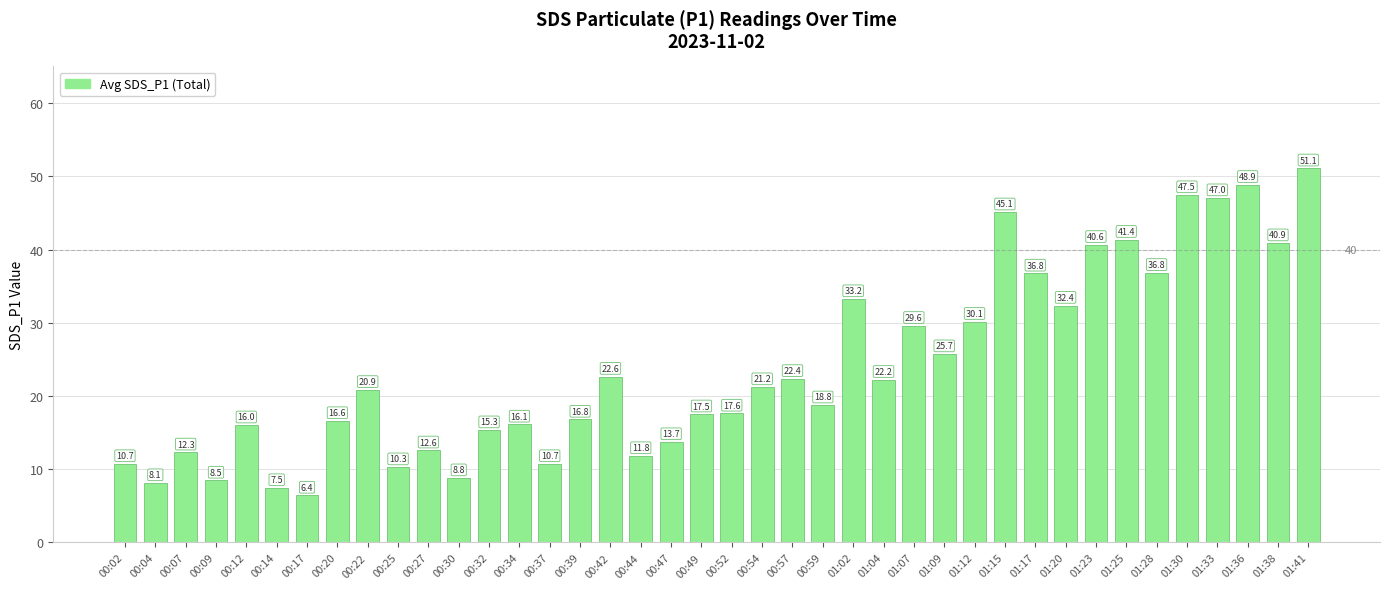

Count the number of values greater than 20.

20